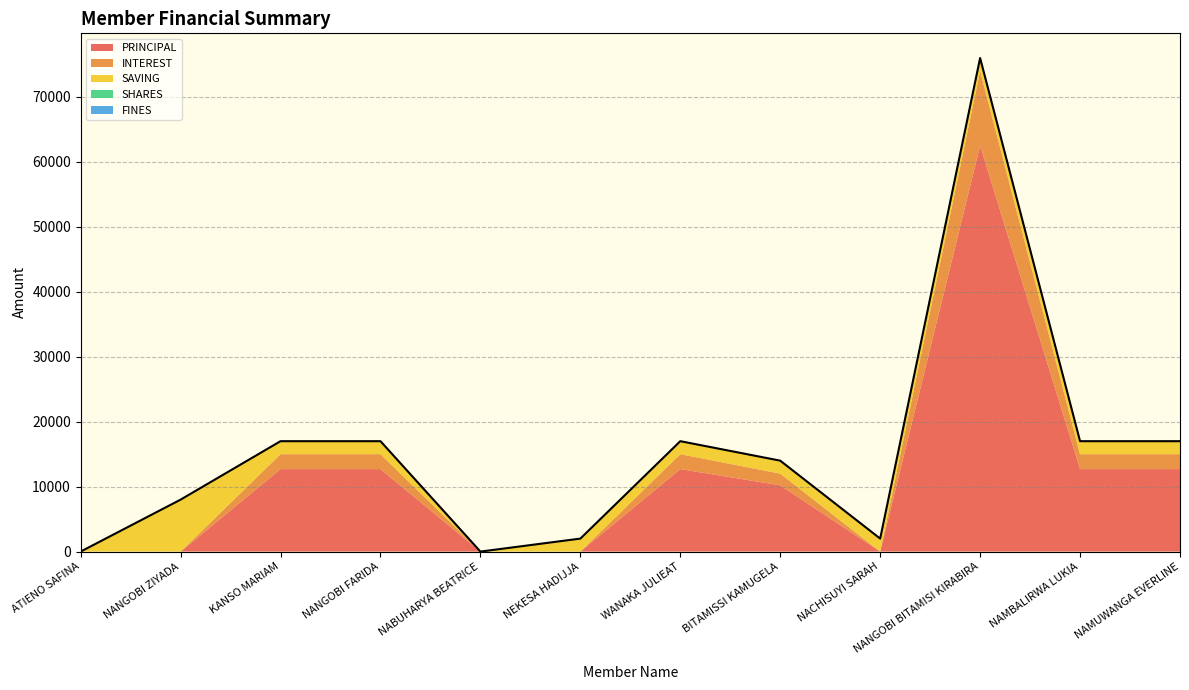

At which category does the chart reach its minimum across all series?

ATIENO SAFINA